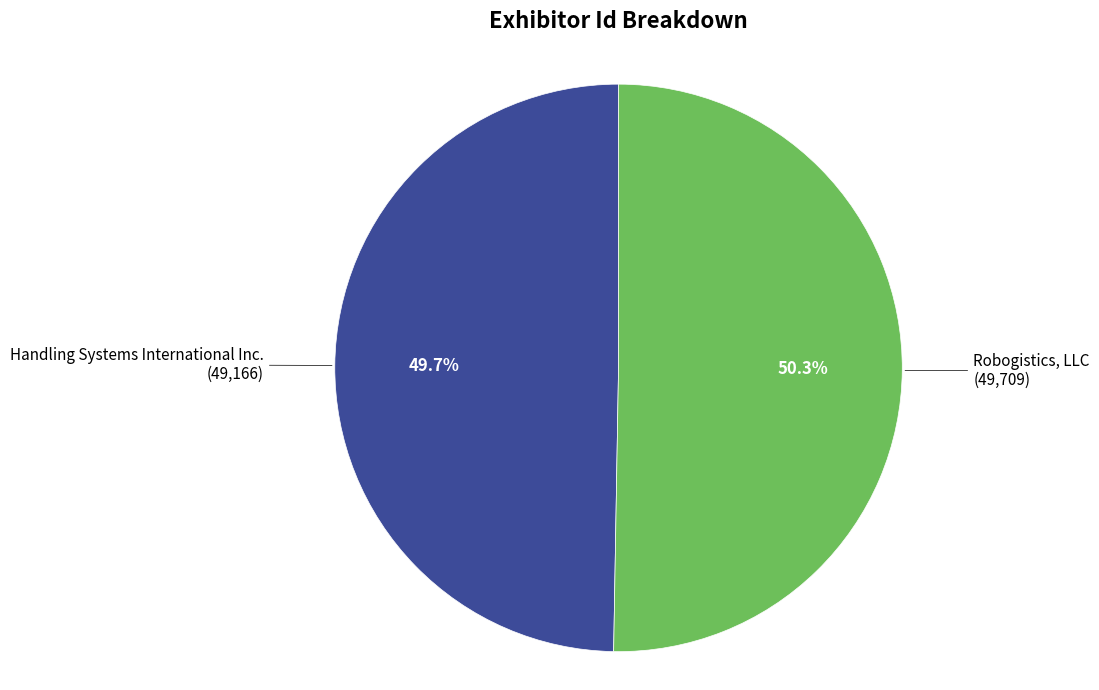

Does any single category account for the majority?

Yes